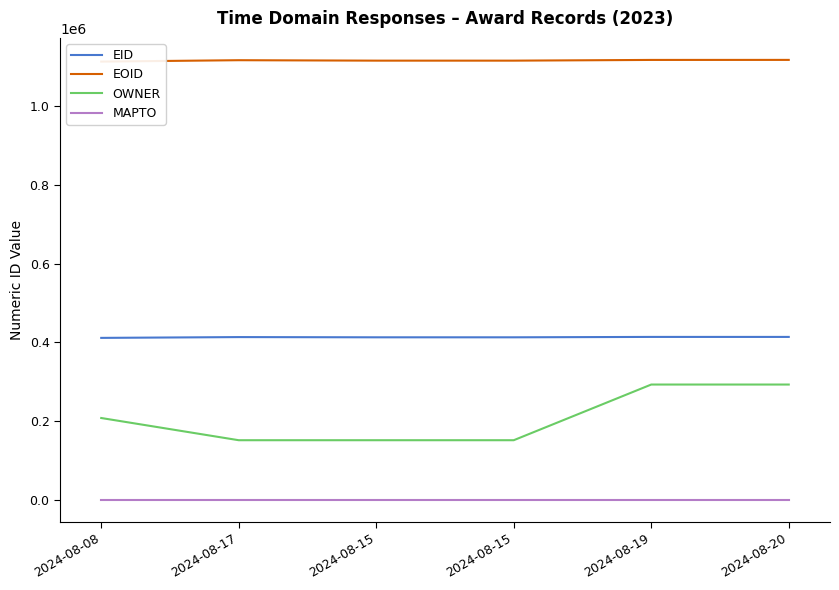

True or false: EID and EOID intersect in this chart.

False